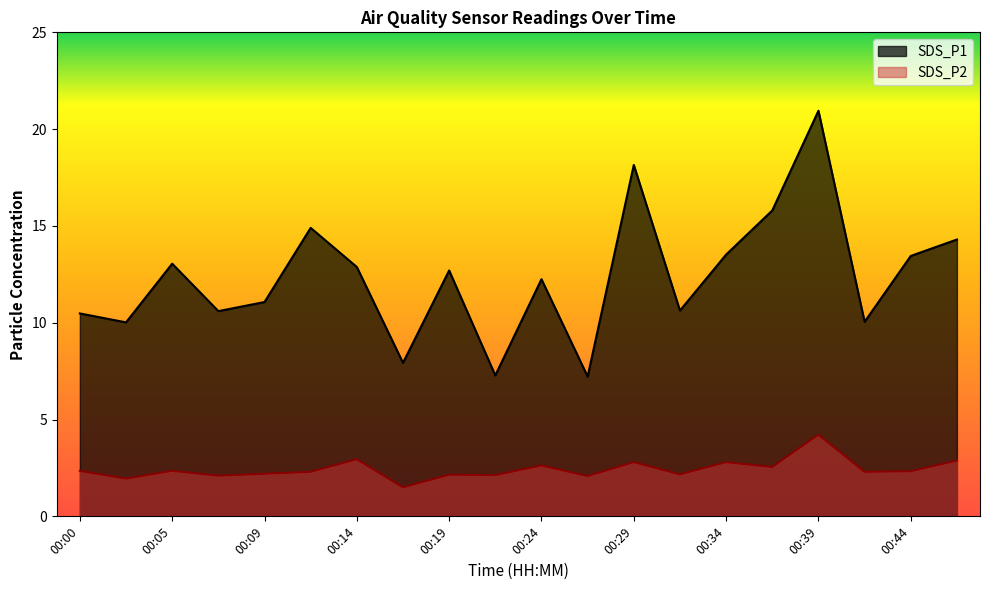

The SDS_P1 series shows 19.9 at 00:14. True or false?

False